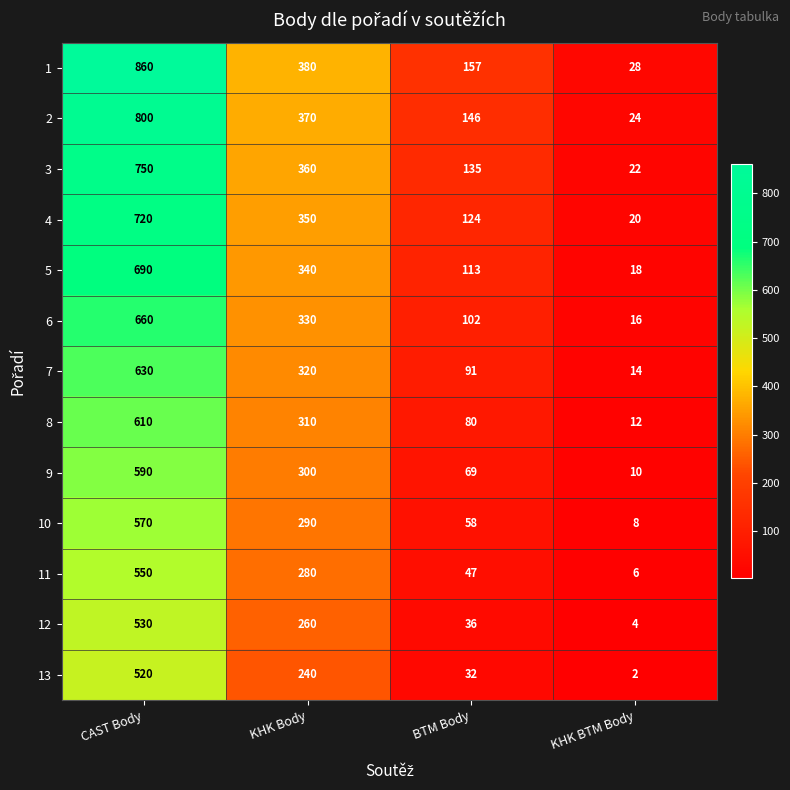

At KHK BTM Body, list the series in order from largest to smallest.

1, 2, 3, 4, 5, 6, 7, 8, 9, 10, 11, 12, 13